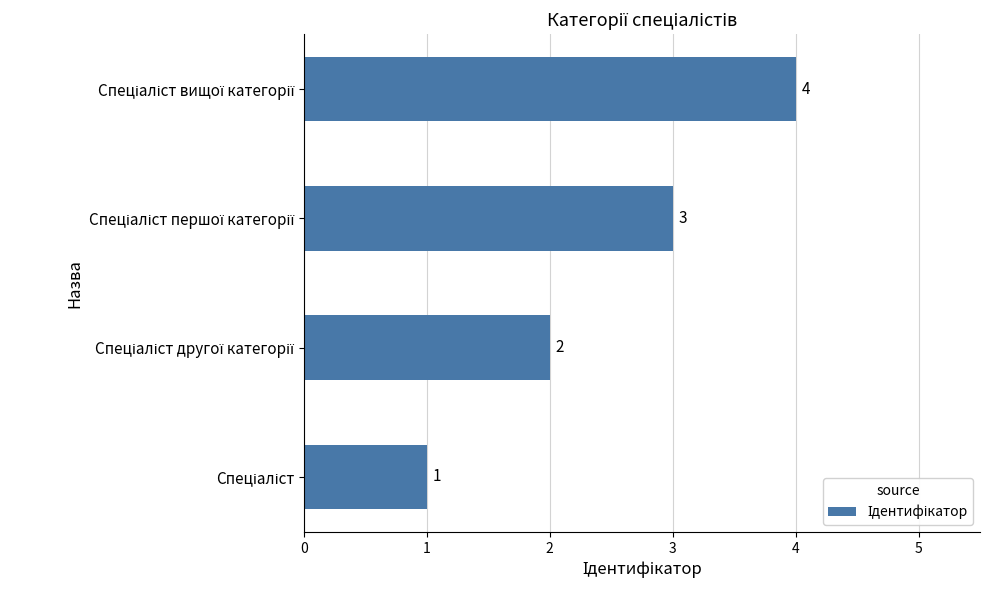

What is the difference between the maximum and minimum values?

3